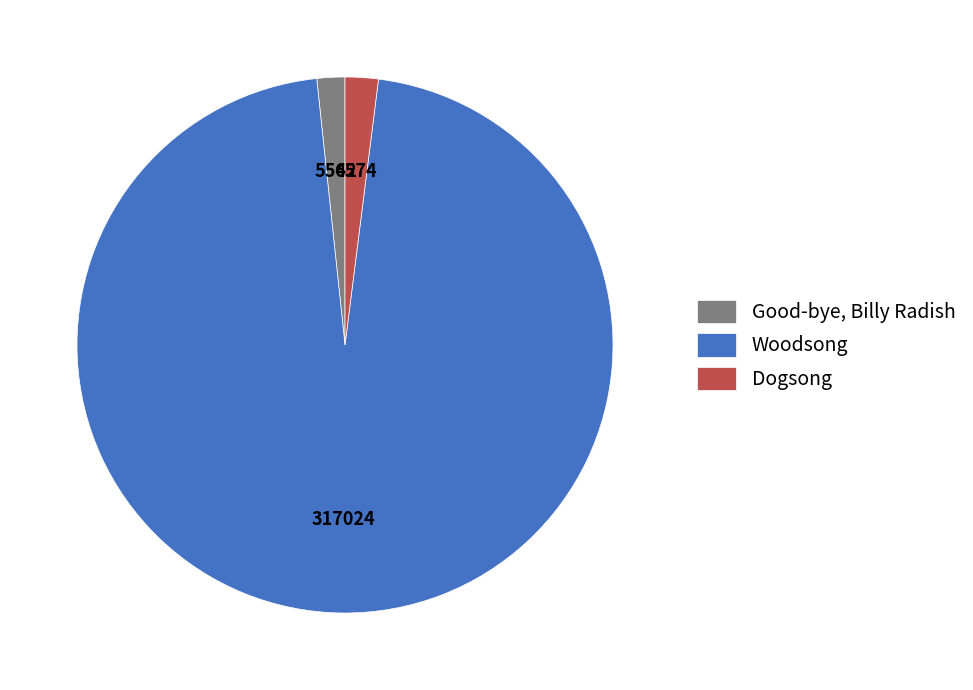

What is the largest slice in the pie chart?

Woodsong